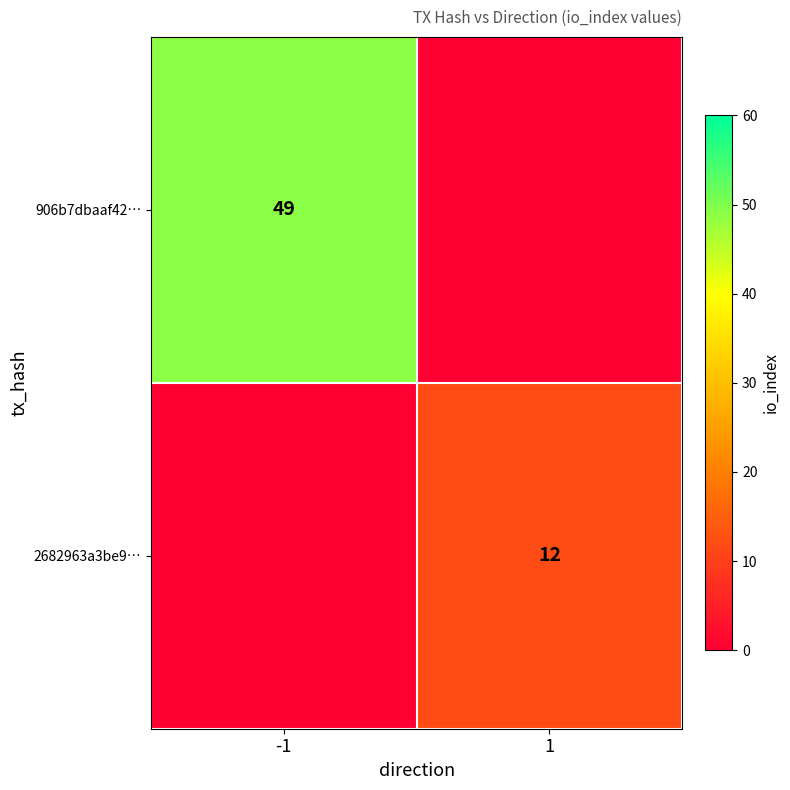

Is it true that 906b7dbaaf42… equals 74 at -1?

False